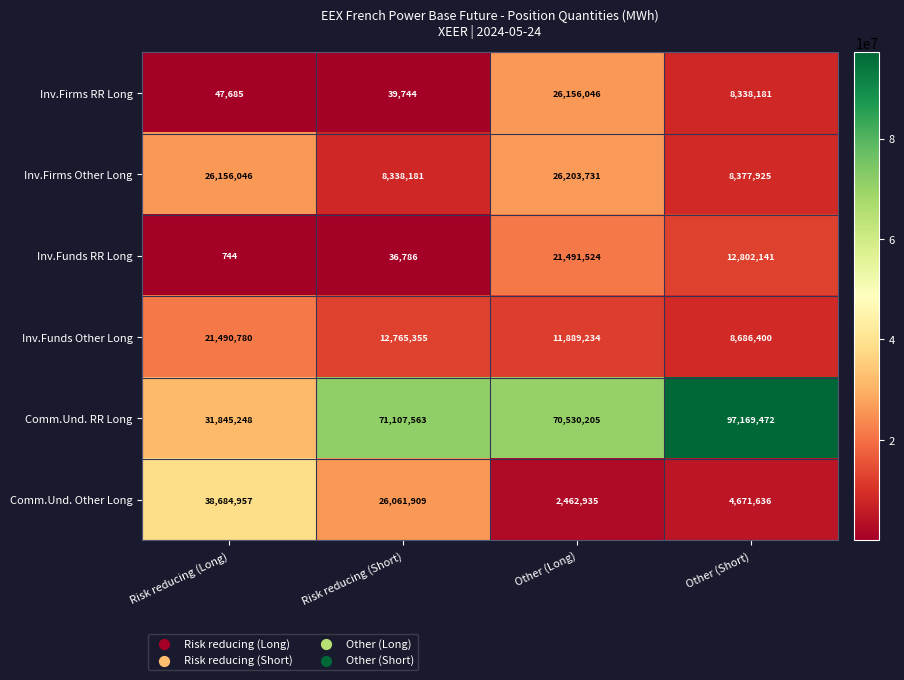

Which series has the largest total across all categories?

Comm.Und. RR Long